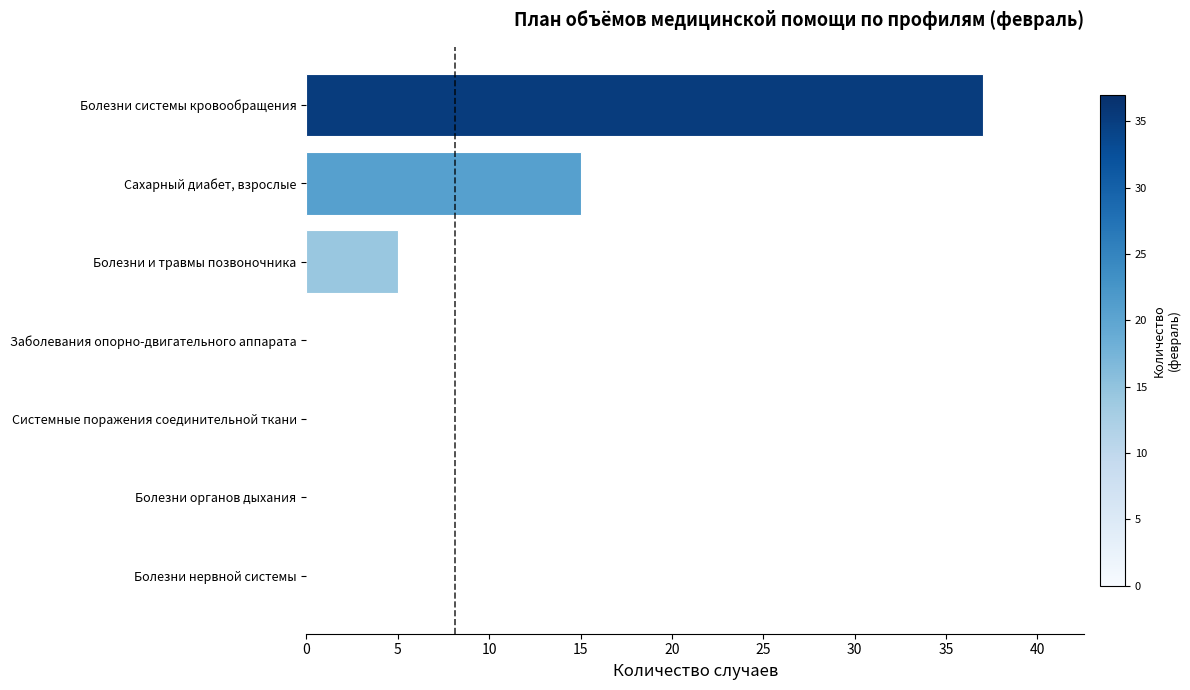

What is the sum of the values at Болезни системы кровообращения and Болезни и травмы позвоночника?

42